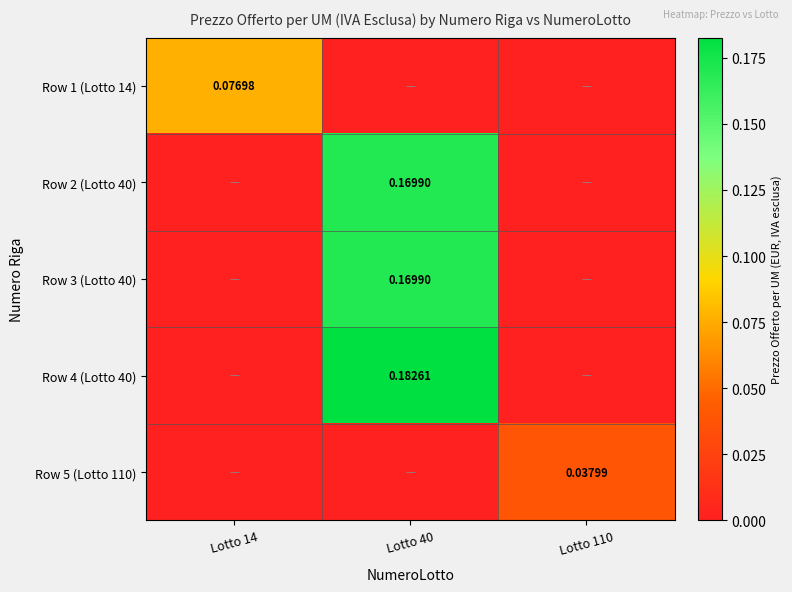

The Row 5 (Lotto 110) series shows 0.0 at Lotto 110. True or false?

False